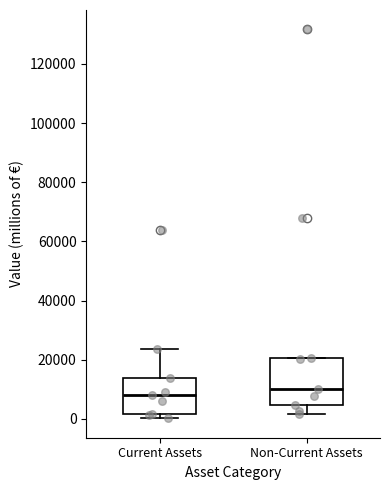

Reading left to right, transcribe this box plot: for each box, give where its median line is, the range the box spans, and where its two whiskers end, as read against the y-axis. The values are not printed on the chart, so give them approximately, as read against the axis.

Current Assets: median 8000, box 2000 to 14000, whiskers 0 to 24000
Non-Current Assets: median 10000, box 4000 to 20000, whiskers 2000 to 20000